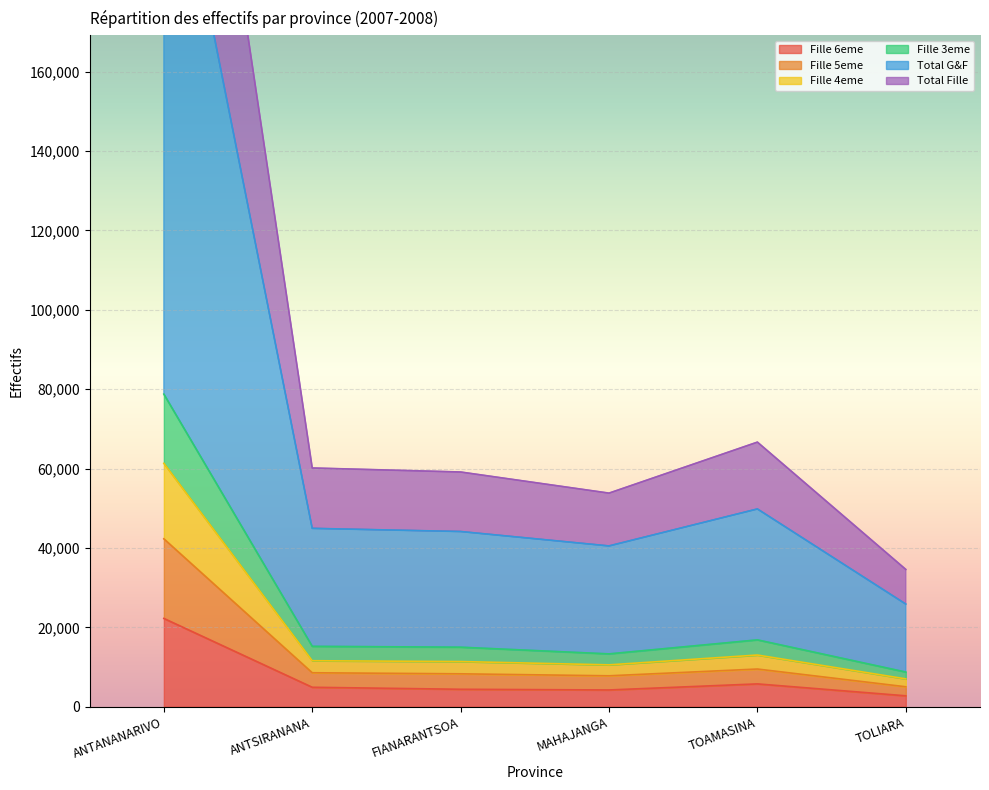

At which label does Fille 6eme first exceed 4896?

ANTANANARIVO